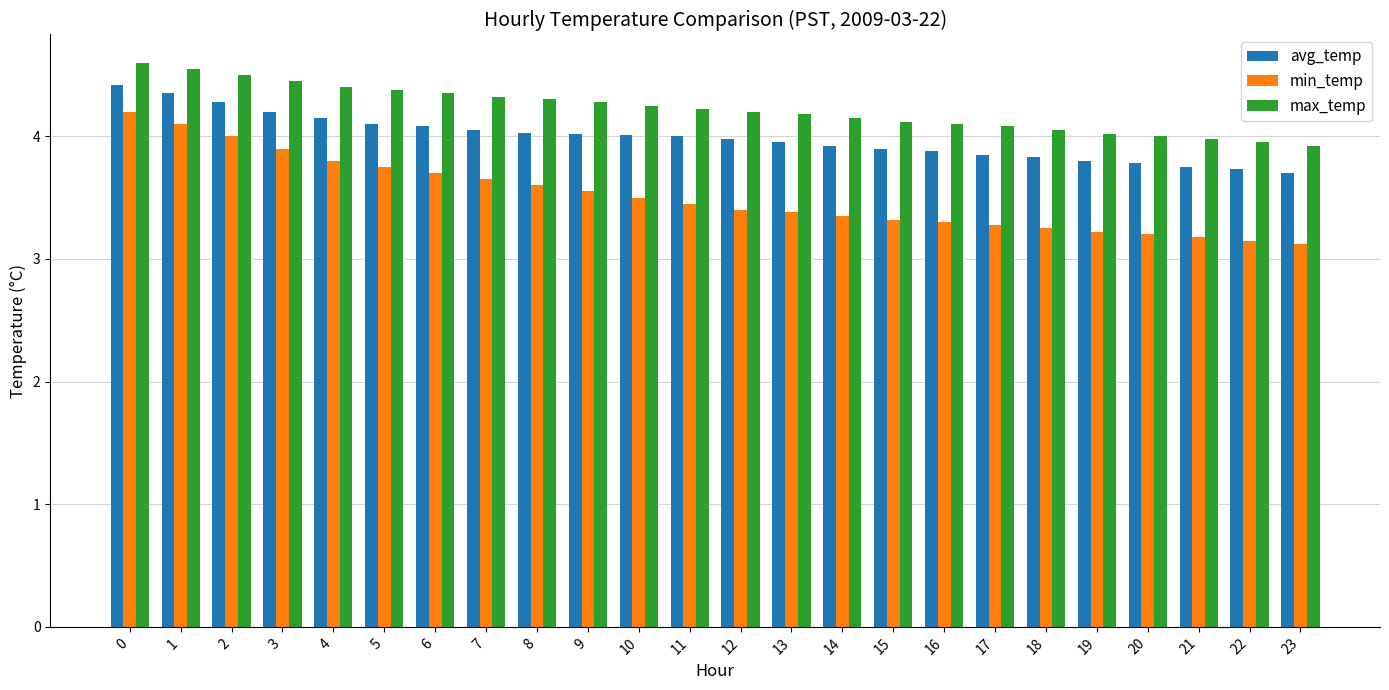

List the series in order of their overall mean, lowest first.

min_temp, avg_temp, max_temp